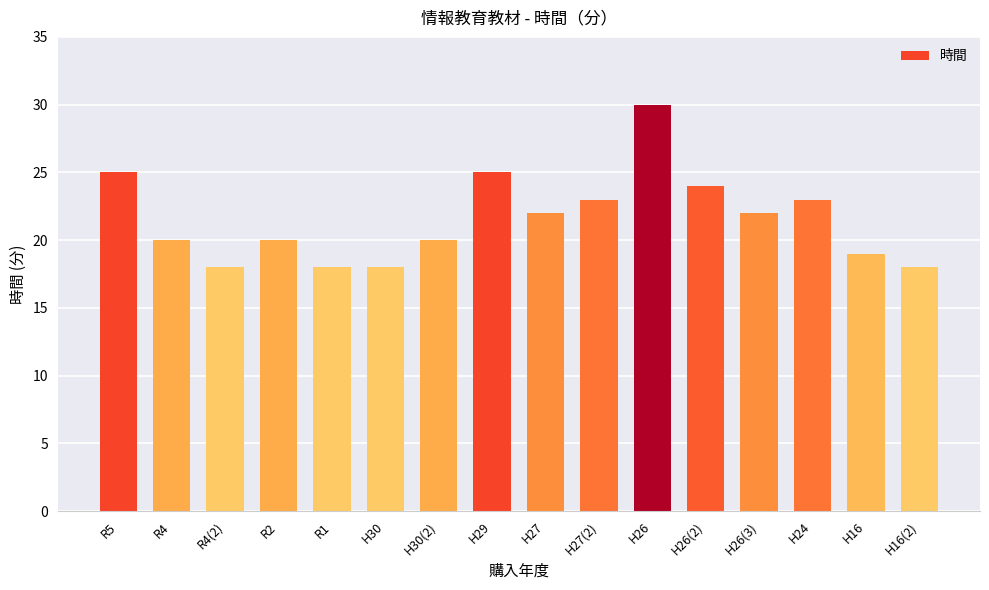

How many bars are there in total?

16